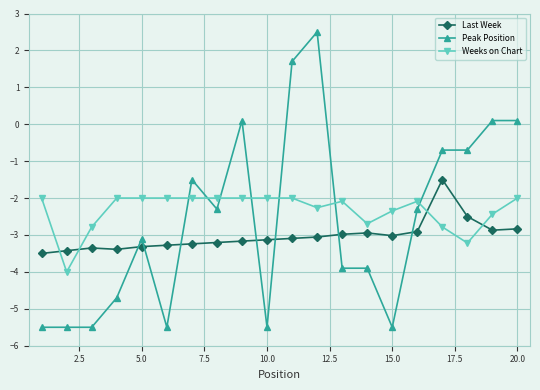

What is the maximum value shown in the chart?

2.5